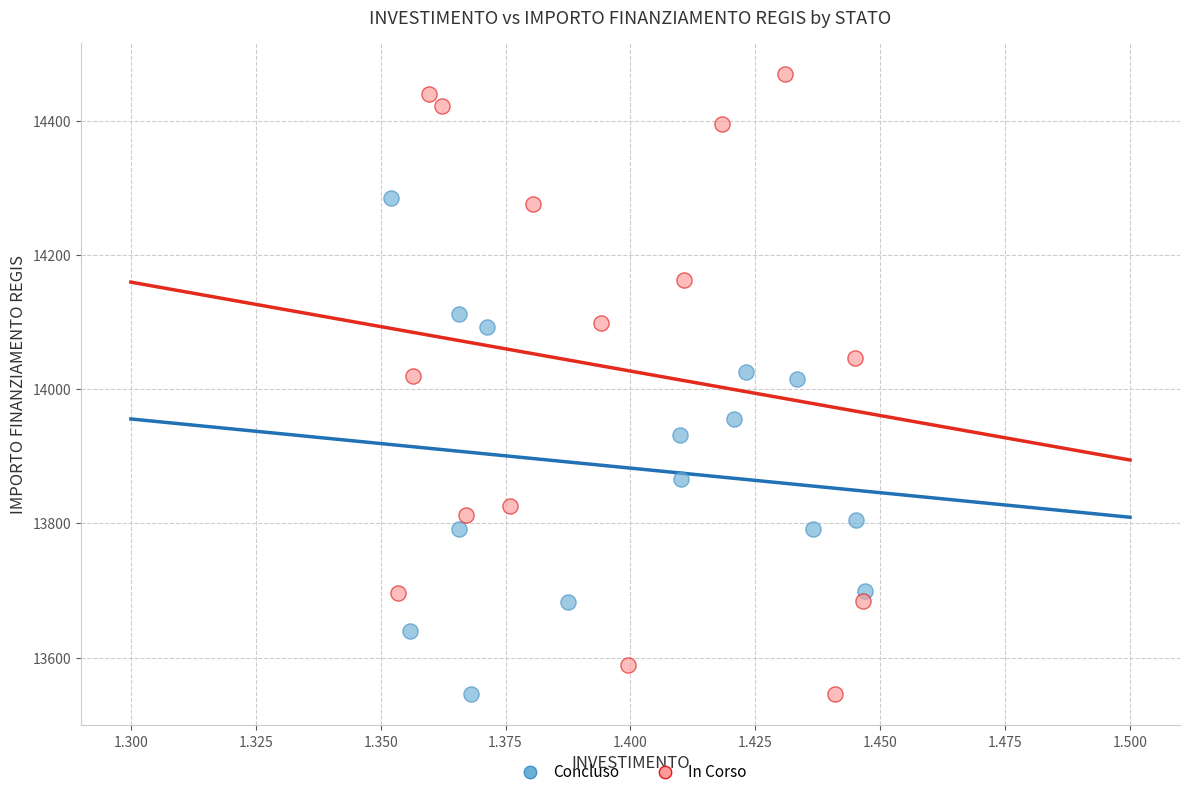

Which series has the largest Y range (max minus min)?

In Corso